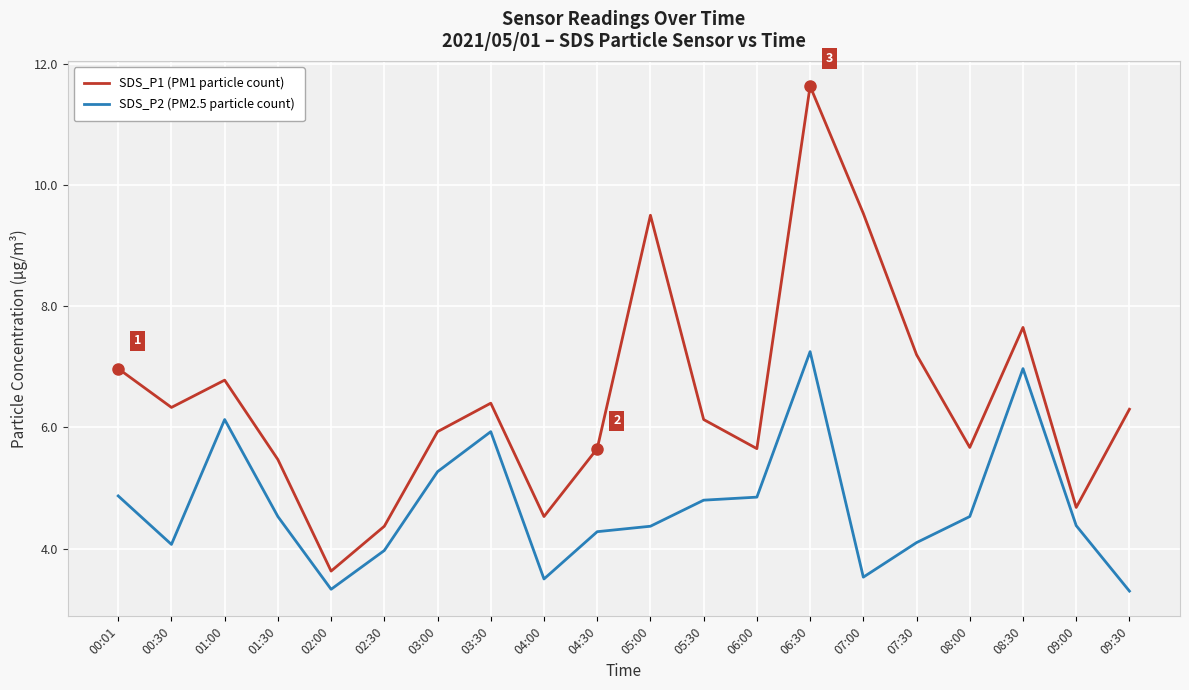

Rank the series by their average value, from highest to lowest.

SDS_P1 (PM1 particle count), SDS_P2 (PM2.5 particle count)